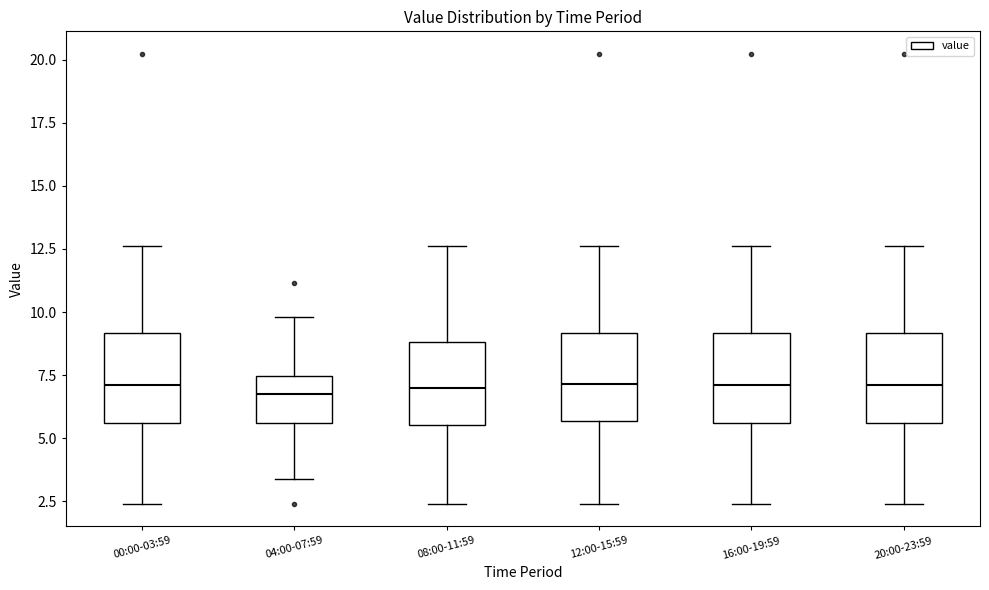

Where is the lower edge of the box for 08:00-11:59 on the y-axis? The values are not printed on the chart, so give them approximately, as read against the axis.

5.5